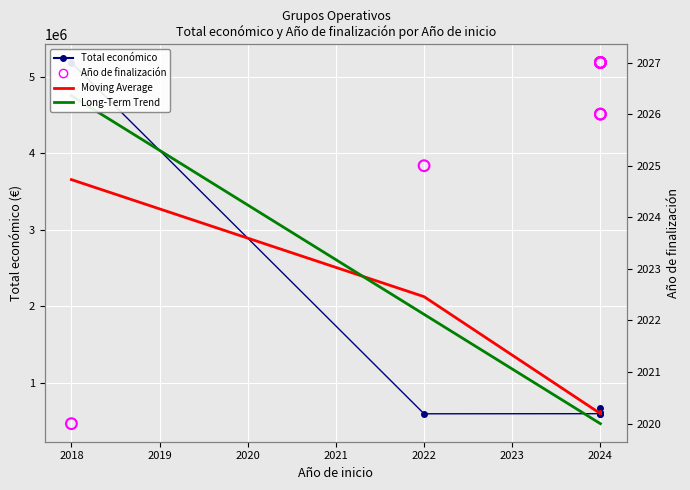

Which series contains the highest Y value?

Total económico